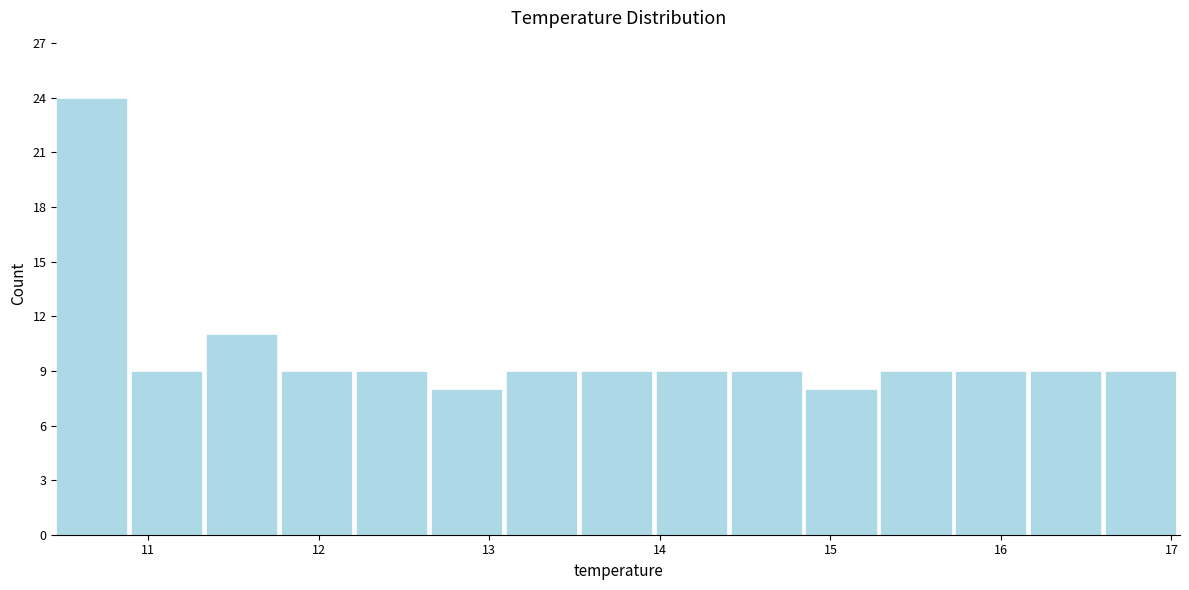

Reading left to right, transcribe this chart: for each bar, give the range it covers on the x-axis and its height. Neither the bar edges nor the heights are printed on the chart, so give them approximately, as read against the axes.

10.5 to 10.9: 24
10.9 to 11.3: 9
11.3 to 11.8: 11
11.8 to 12.2: 9
12.2 to 12.7: 9
12.7 to 13.1: 8
13.1 to 13.5: 9
13.5 to 14.0: 9
14.0 to 14.4: 9
14.4 to 14.9: 9
14.9 to 15.3: 8
15.3 to 15.7: 9
15.7 to 16.2: 9
16.2 to 16.6: 9
16.6 to 17.1: 9